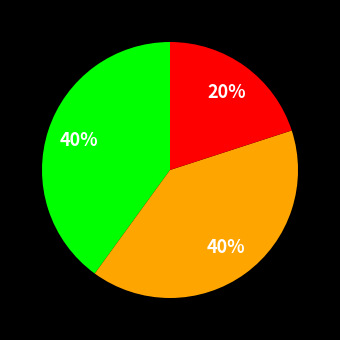

To the nearest percent, what is the difference between the largest and smallest slice percentages?

20%